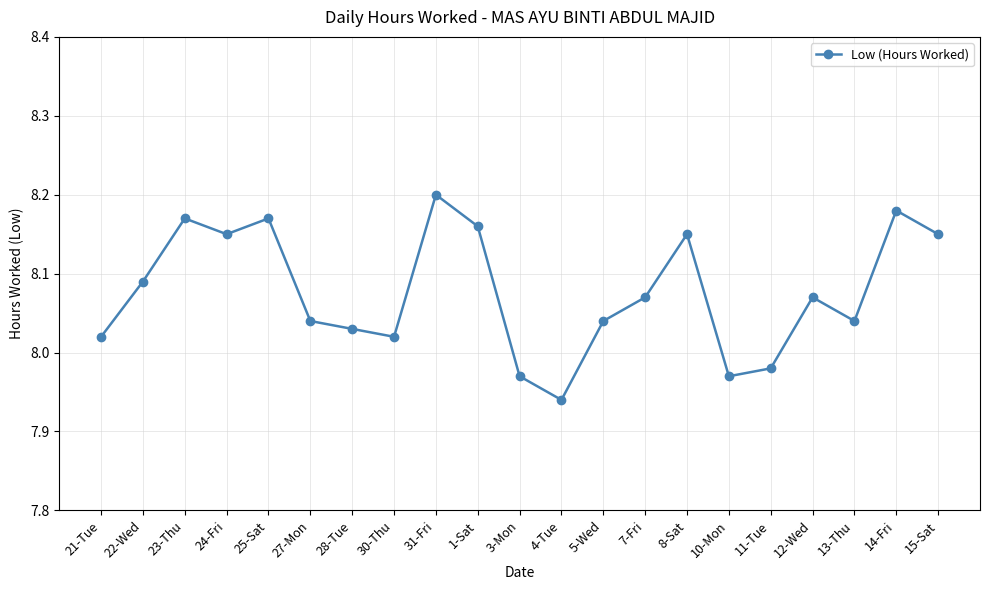

Between 7-Fri and 23-Thu, which is larger?

23-Thu